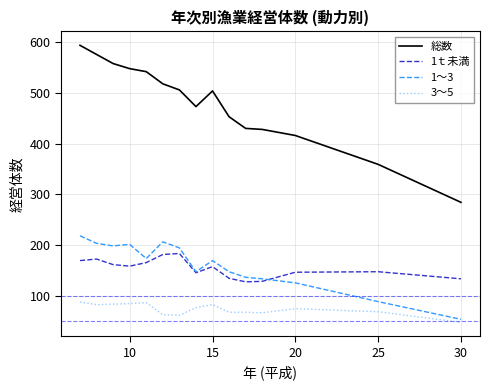

True or false: 総数 and 1～3 intersect in this chart.

False